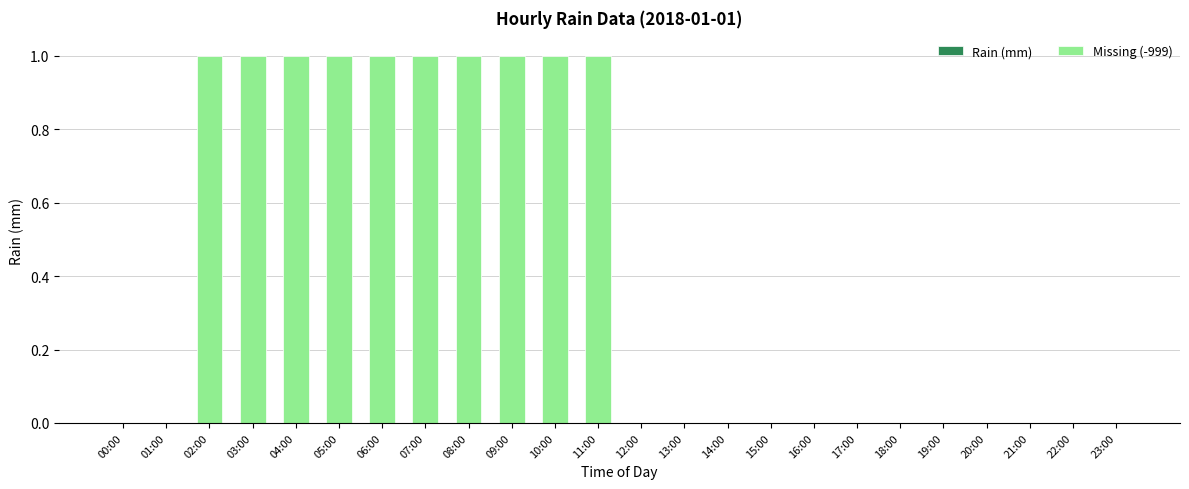

True or false: the data shows 1 at 03:00.

True